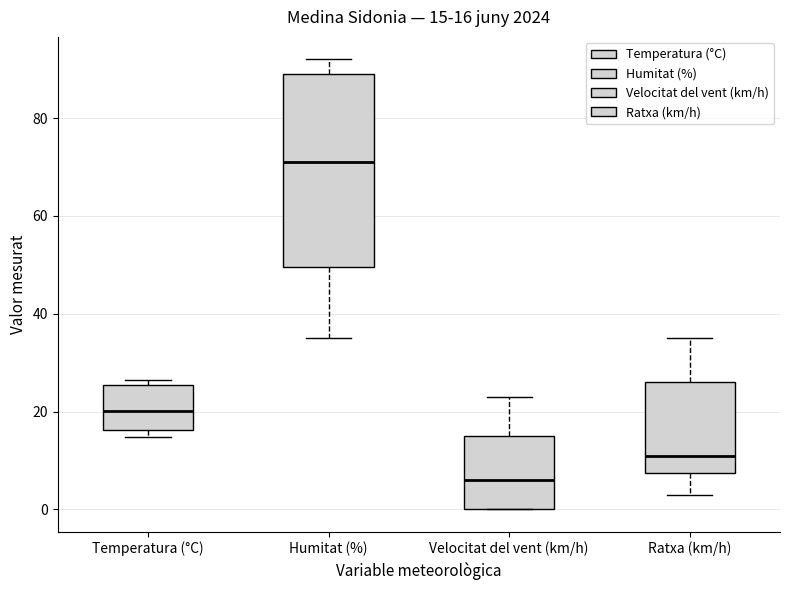

Which box is the tallest, from its lower edge to its upper edge?

Humitat (%)